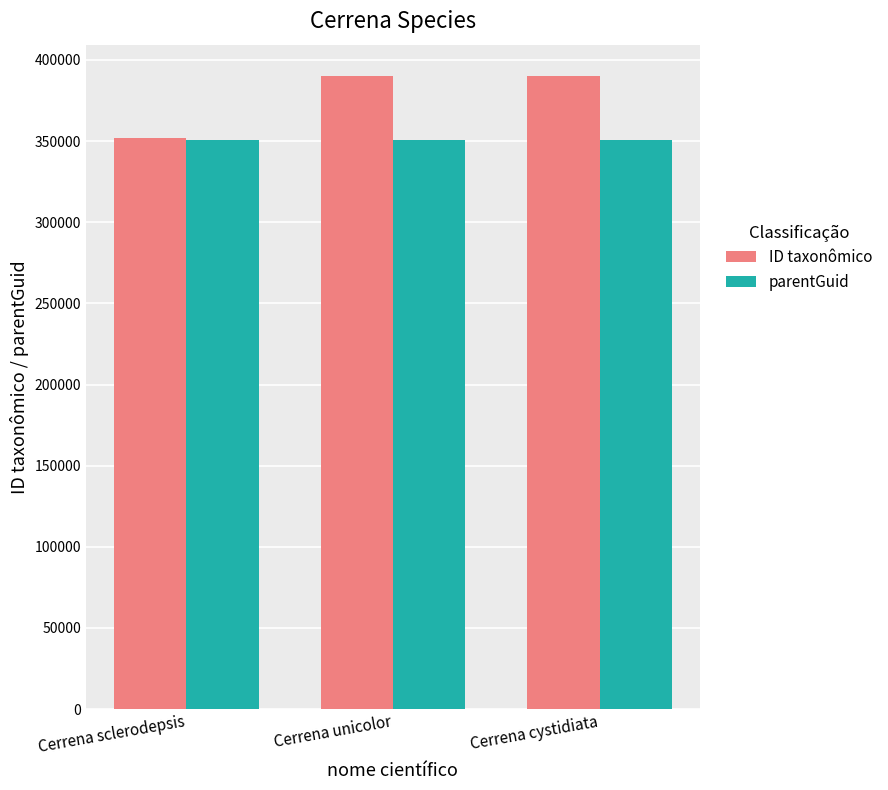

Are the bars grouped side by side (vs. stacked)?

Yes